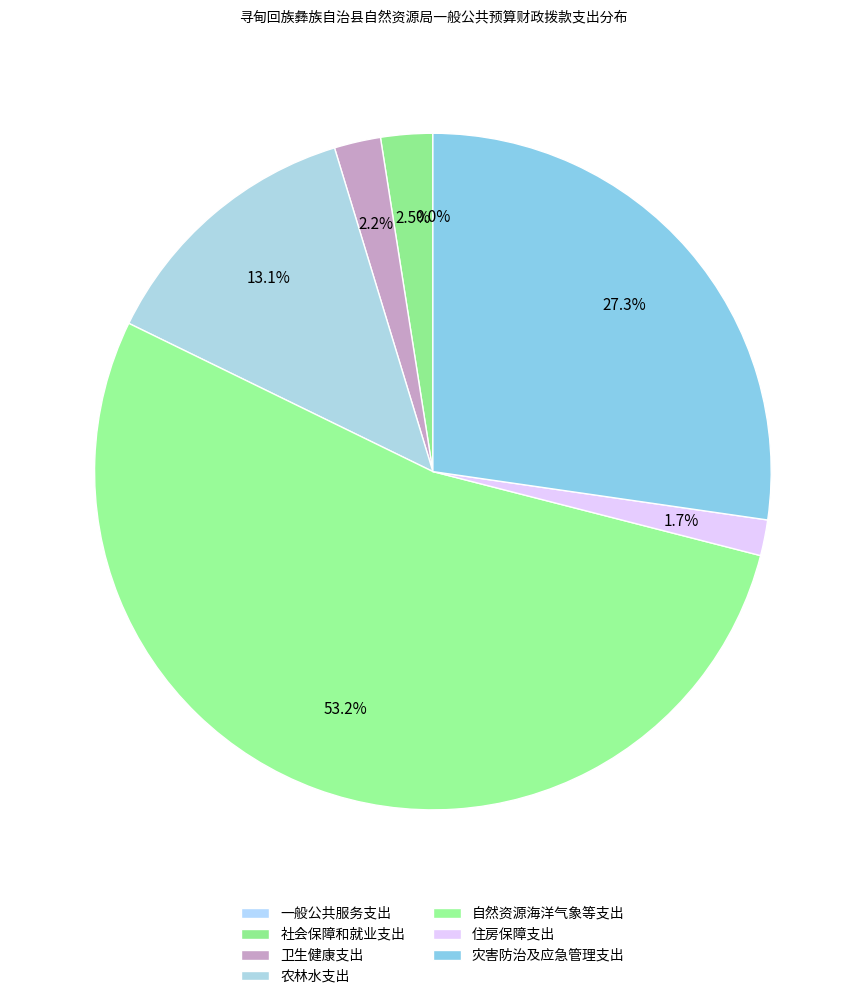

The 卫生健康支出 slice represents 8% of the pie. True or false?

False